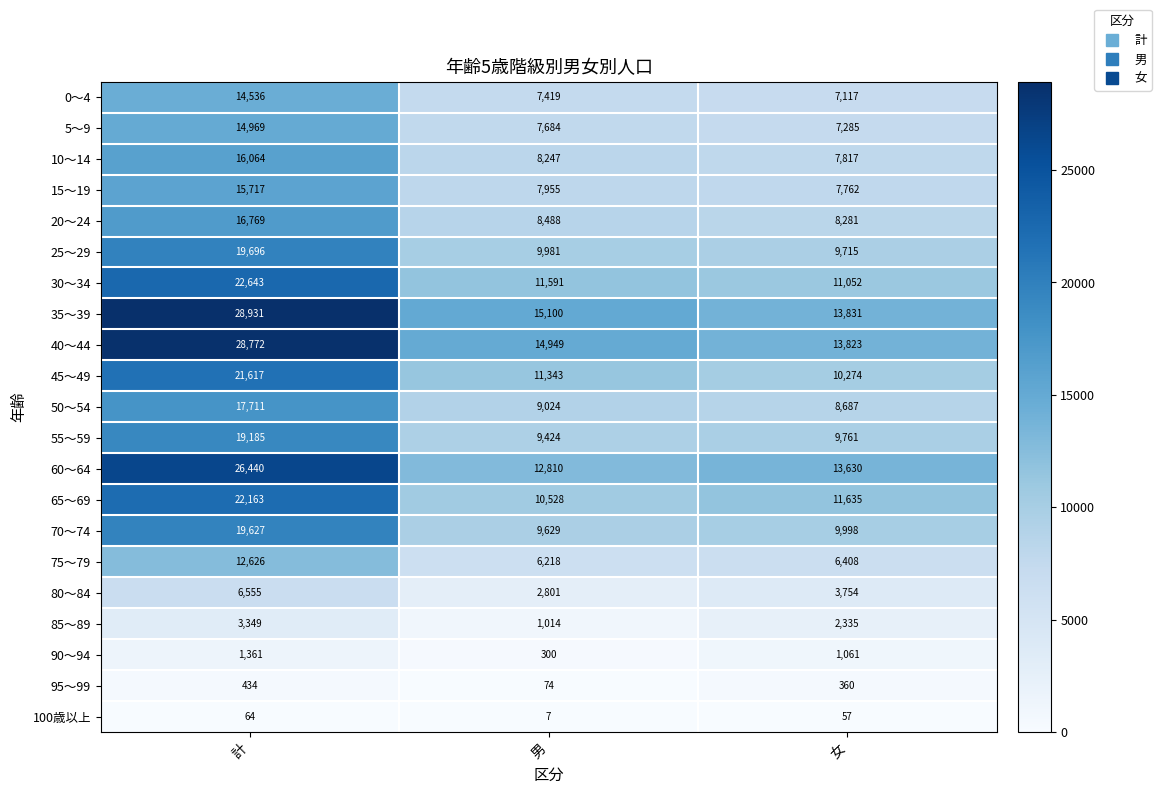

What is the minimum value shown in the chart?

7